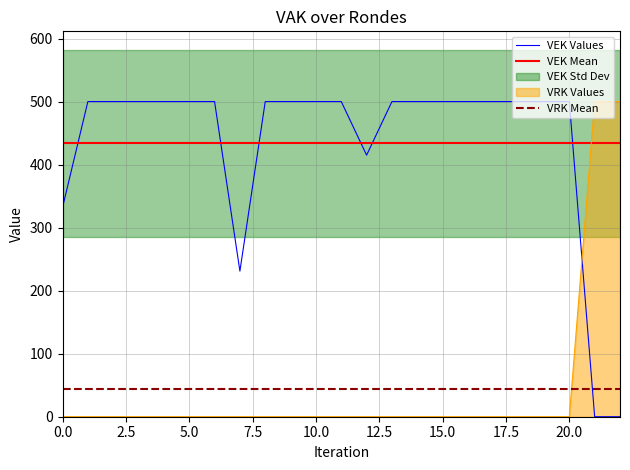

Which series has the largest total across all categories?

VEK